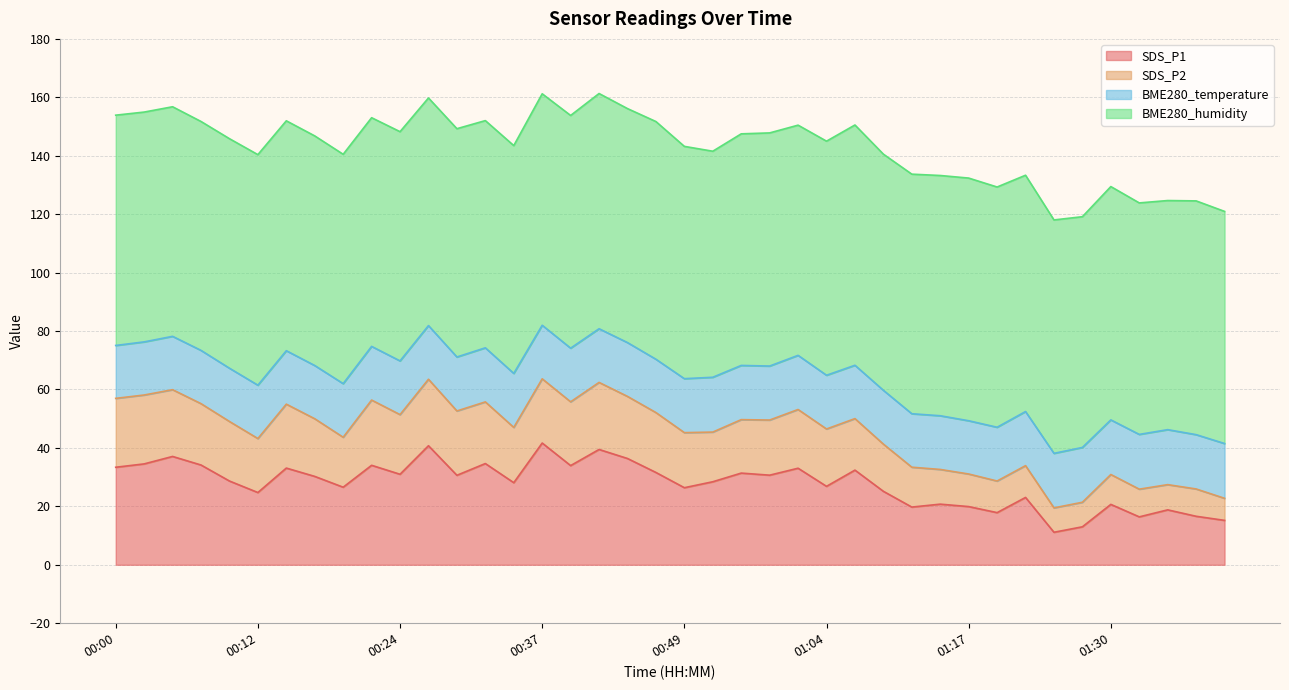

What is the difference between the BME280_humidity values at 00:22 and 00:41?

2.2